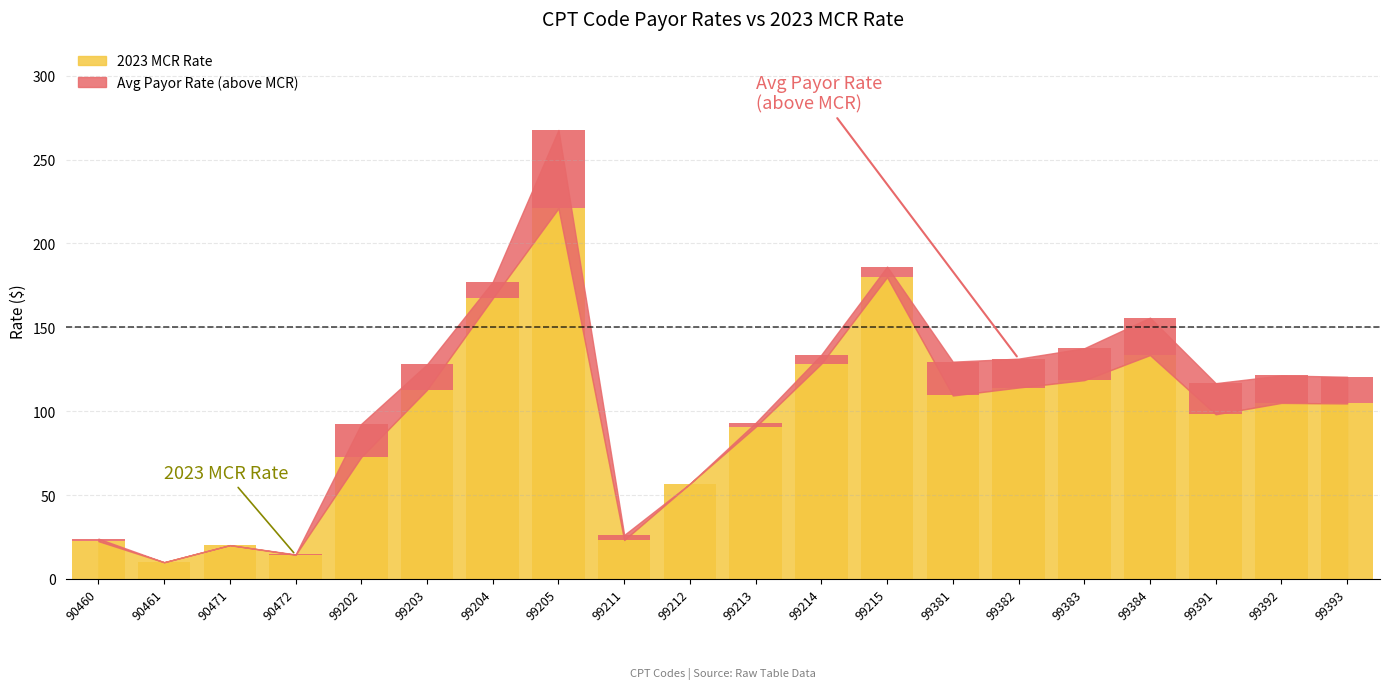

The value of 2023 MCR Rate at 99213 is 90.8. True or false?

True